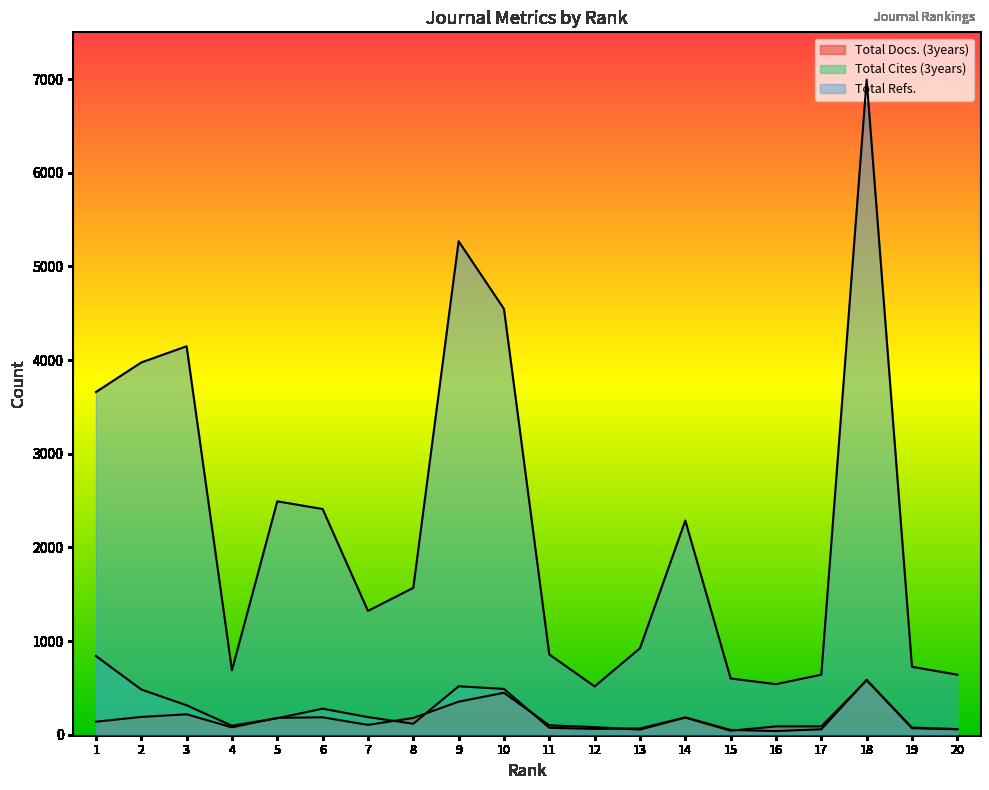

Which has a higher value, 3 or 18?

18